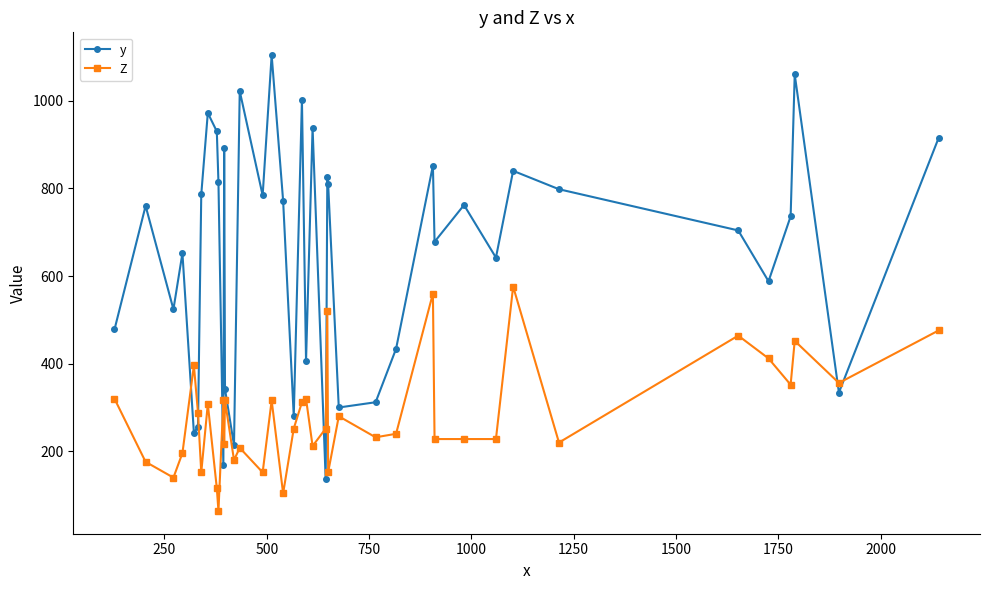

List the series in order of their overall mean, lowest first.

Z, y